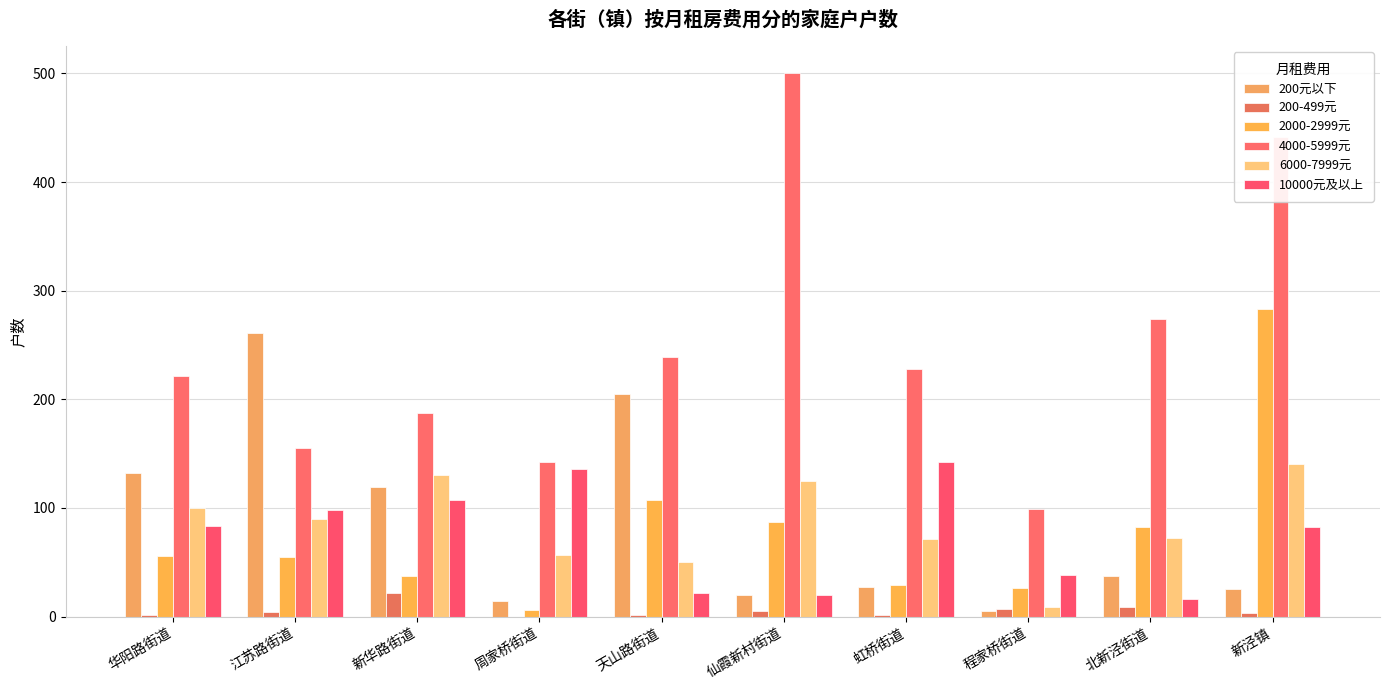

Reading right to left, list all the values displayed in this chart.

200元以下: 25	37	5	27	20	205	14	119	261	132
200-499元: 3	9	7	1	5	1	0	22	4	1
2000-2999元: 283	82	26	29	87	107	6	37	55	56
4000-5999元: 441	274	99	228	500	239	142	187	155	221
6000-7999元: 140	72	9	71	125	50	57	130	90	100
10000元及以上: 82	16	38	142	20	22	136	107	98	83